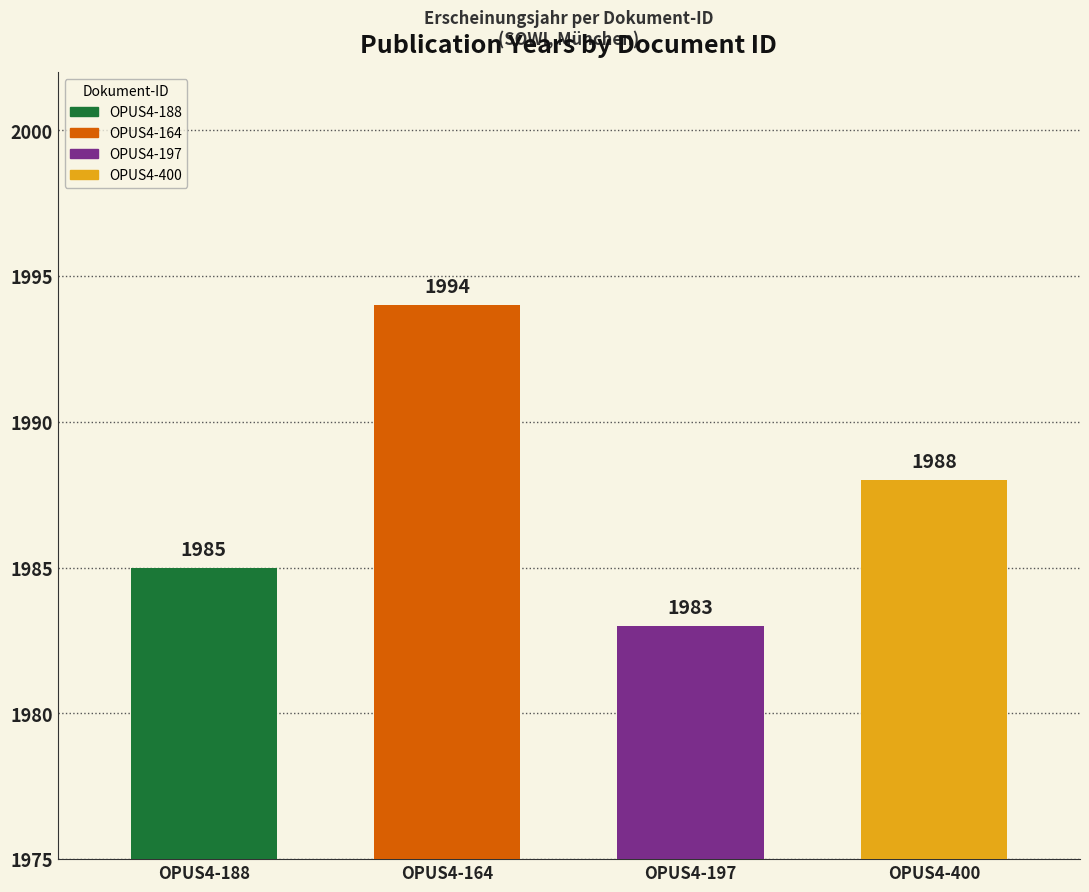

What is the change in value from OPUS4-188 to OPUS4-400?

+3